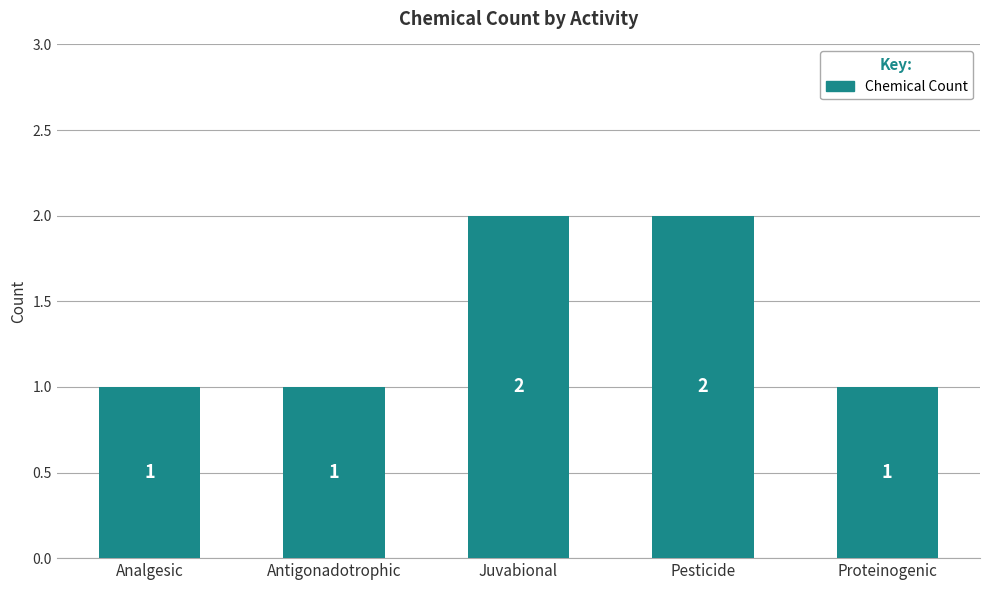

What is the difference between the maximum and minimum values?

1